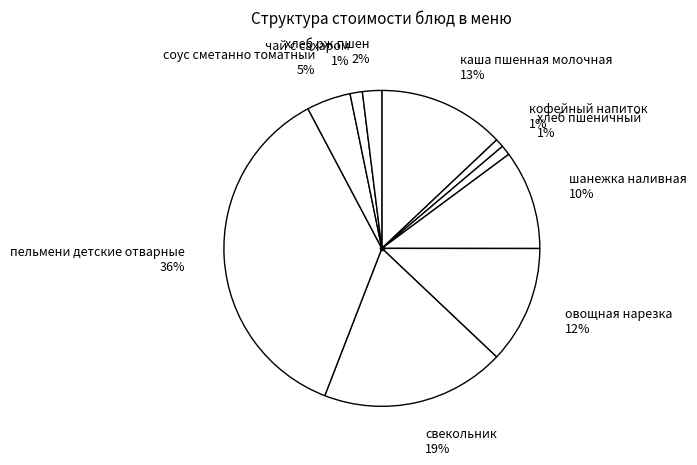

True or false: свекольник accounts for 33% of the total.

False